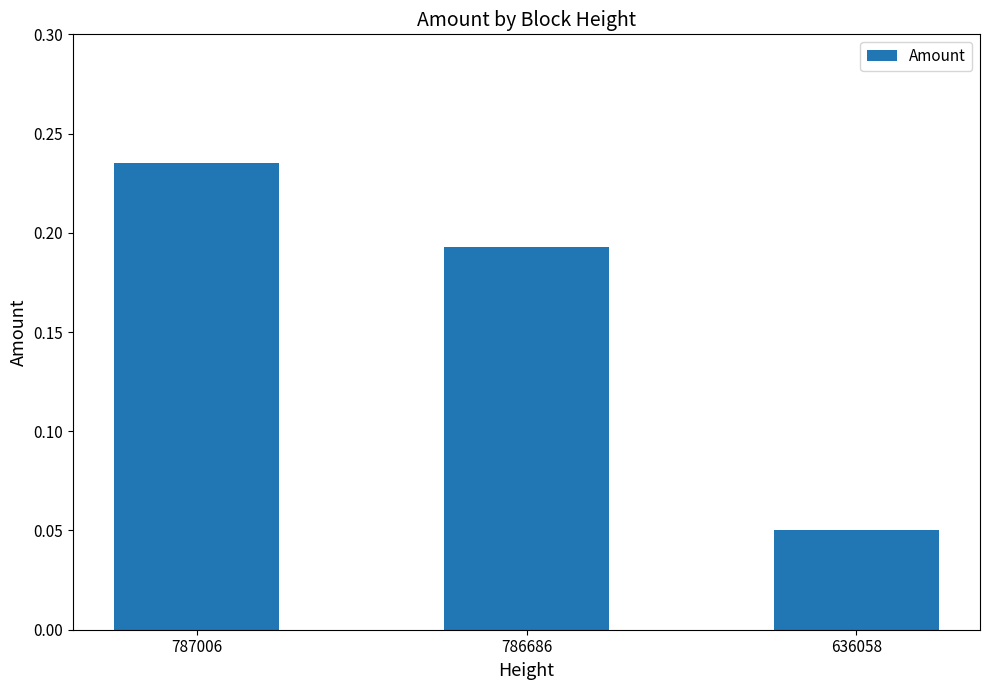

The chart shows a value of 0.1 at 786686. True or false?

False